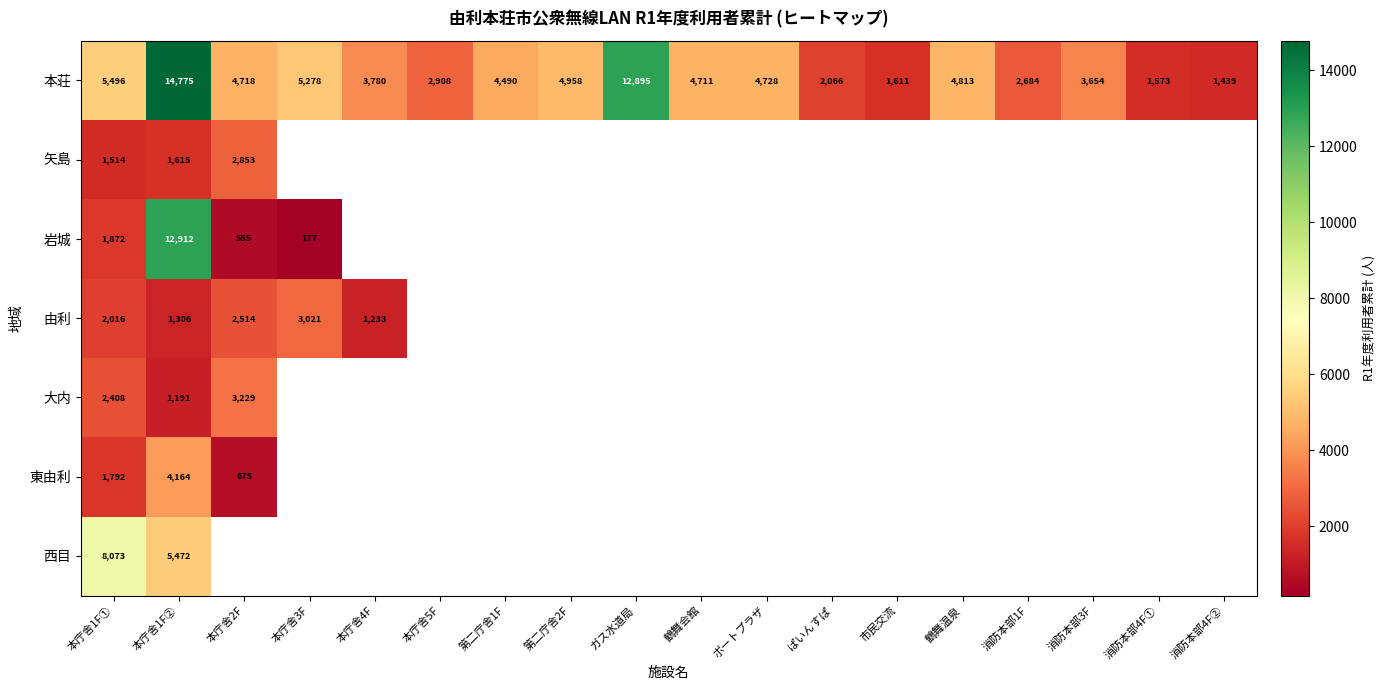

The value of 本荘 at 消防本部4F② is 2397. True or false?

False